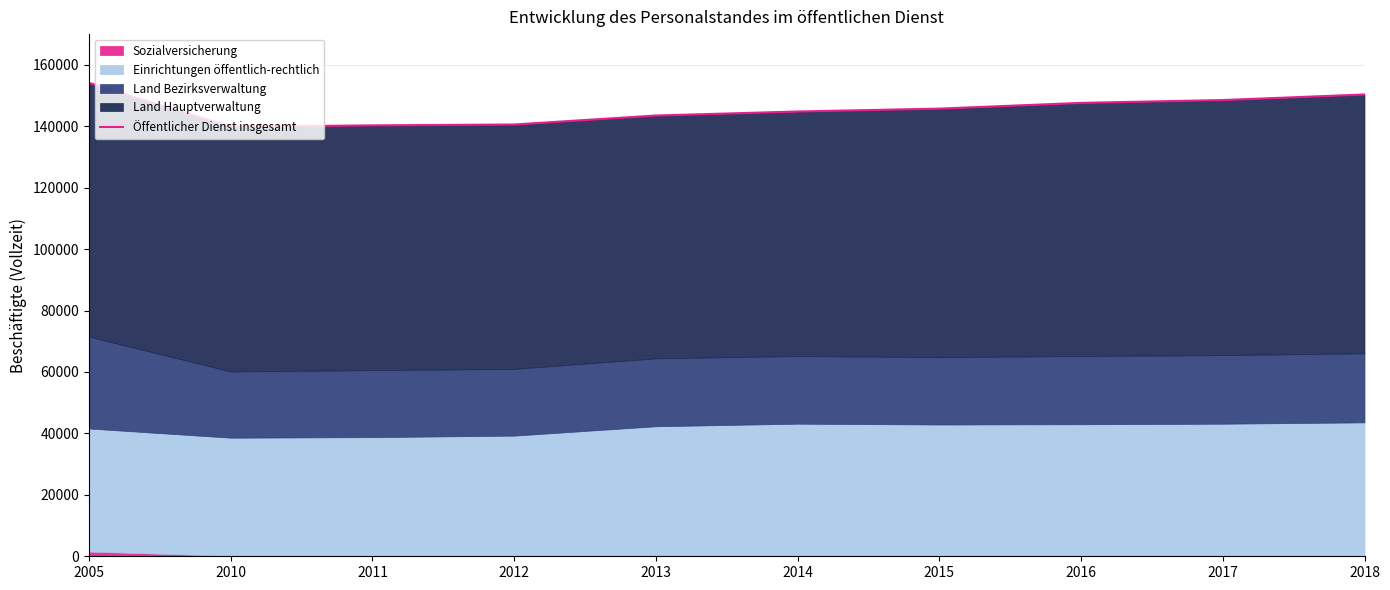

What is the maximum value shown in the chart?

154135